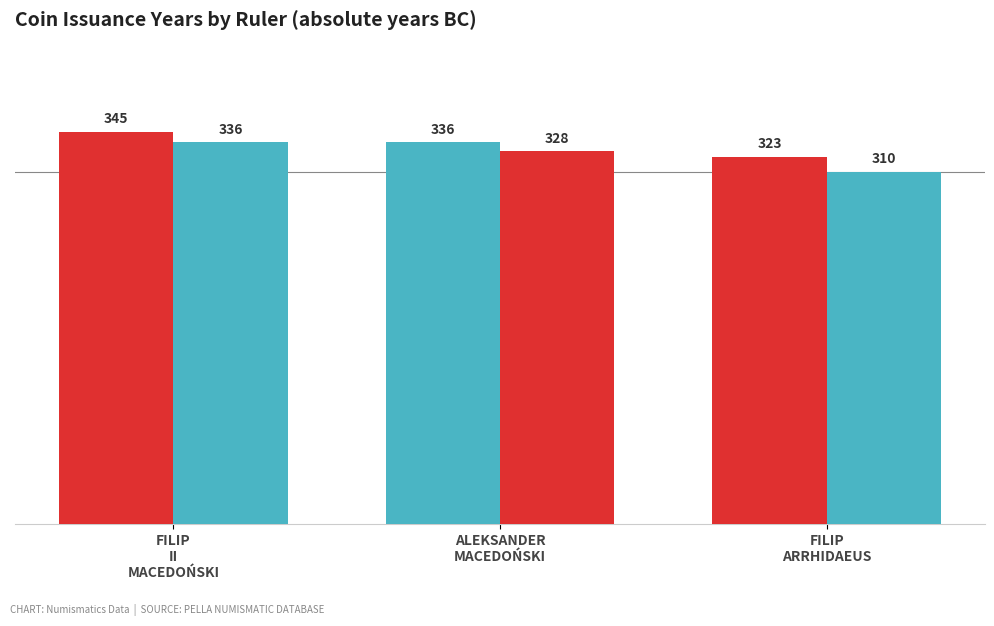

Count the number of categories in the chart.

3